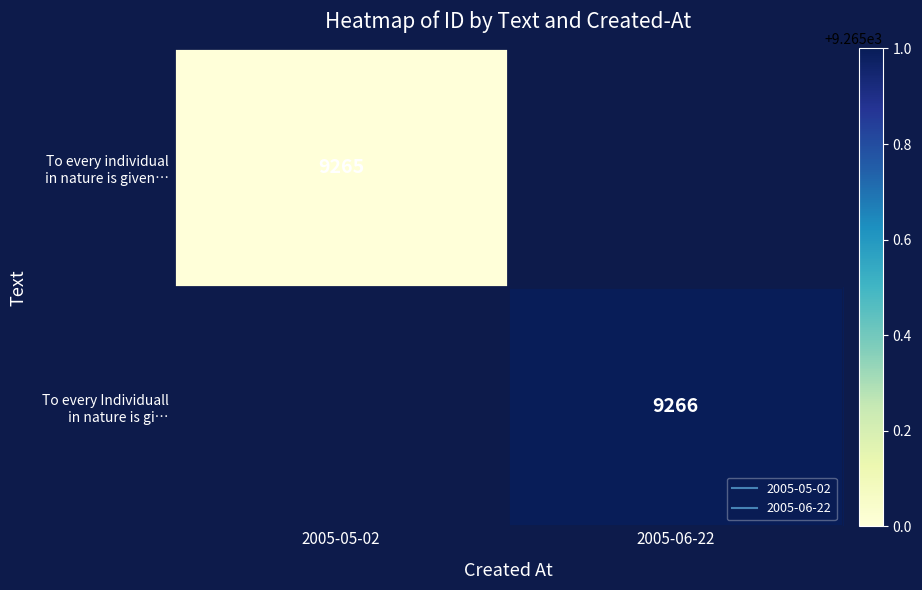

Read the To every Individuall in nature is gi… value at 2005-06-22.

9266.0